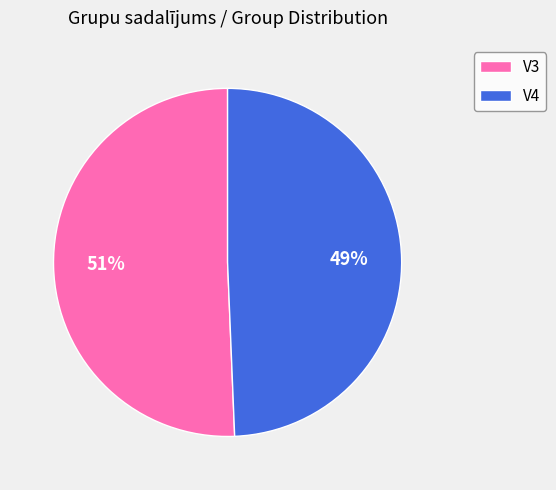

Rank the categories by value from highest to lowest.

V3, V4